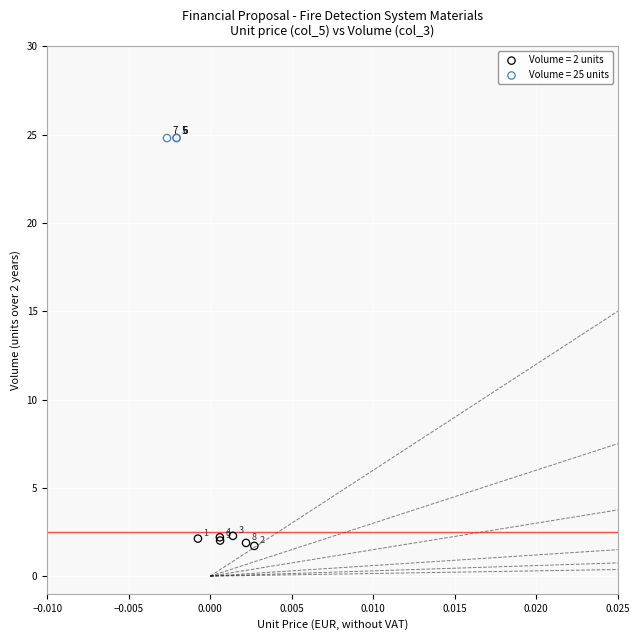

Which series contains the highest Y value?

Volume = 25 units